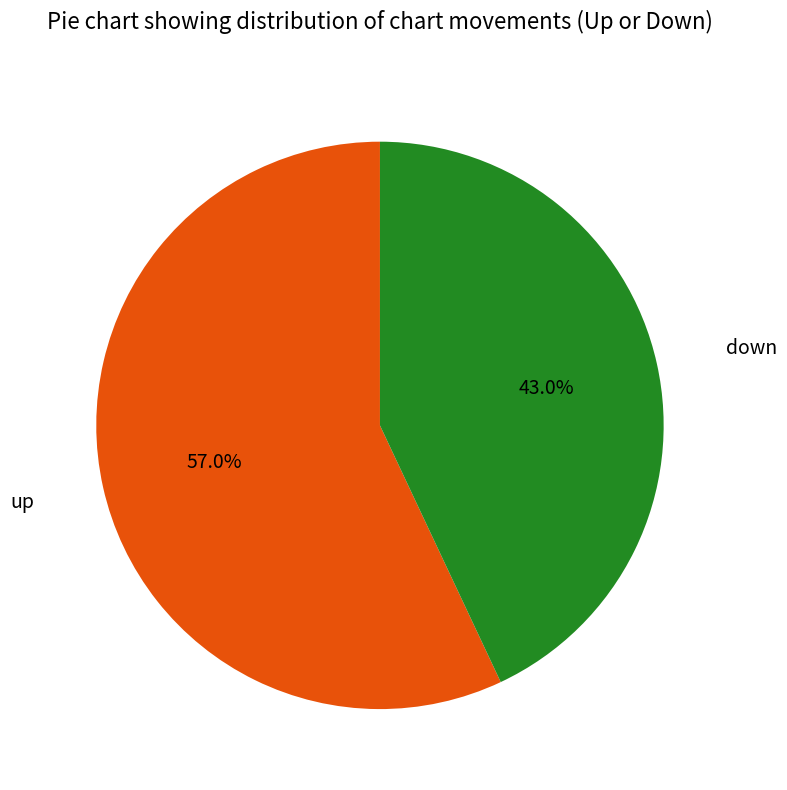

Which has a higher value, up or down?

up